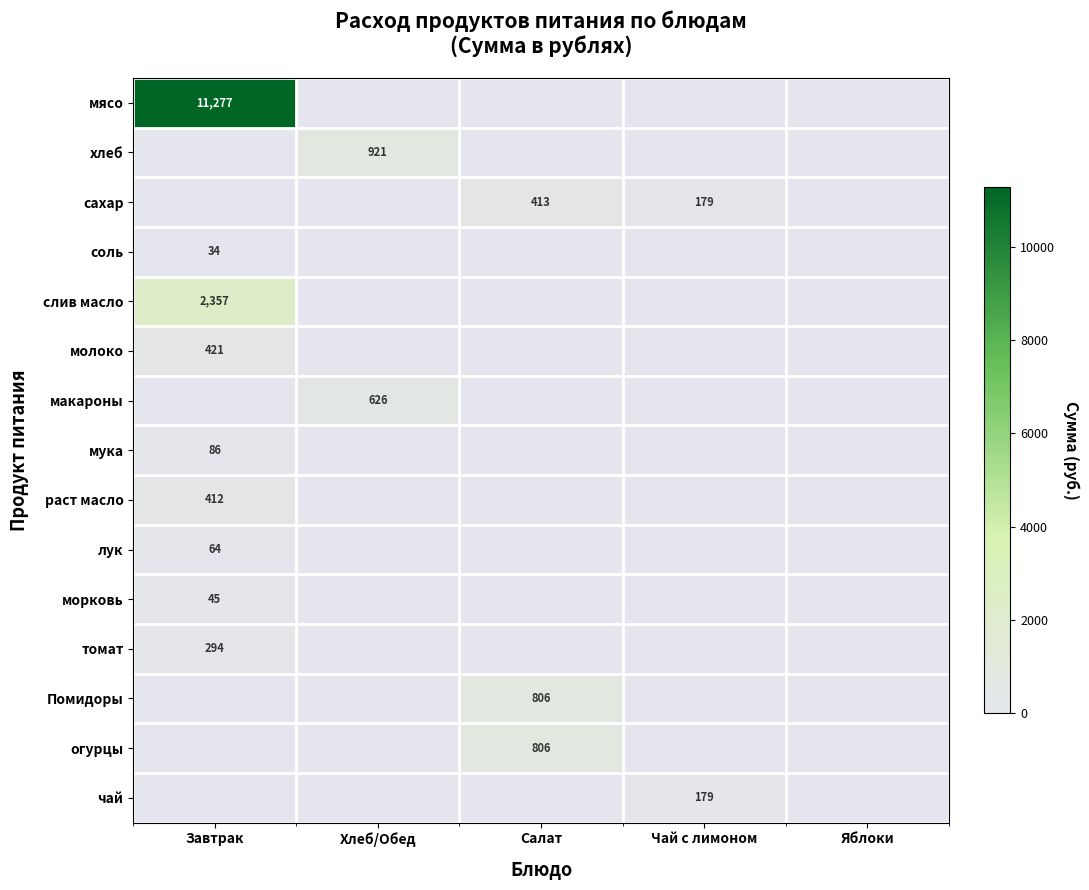

True or false: огурцы has a value of 1242 at Салат.

False